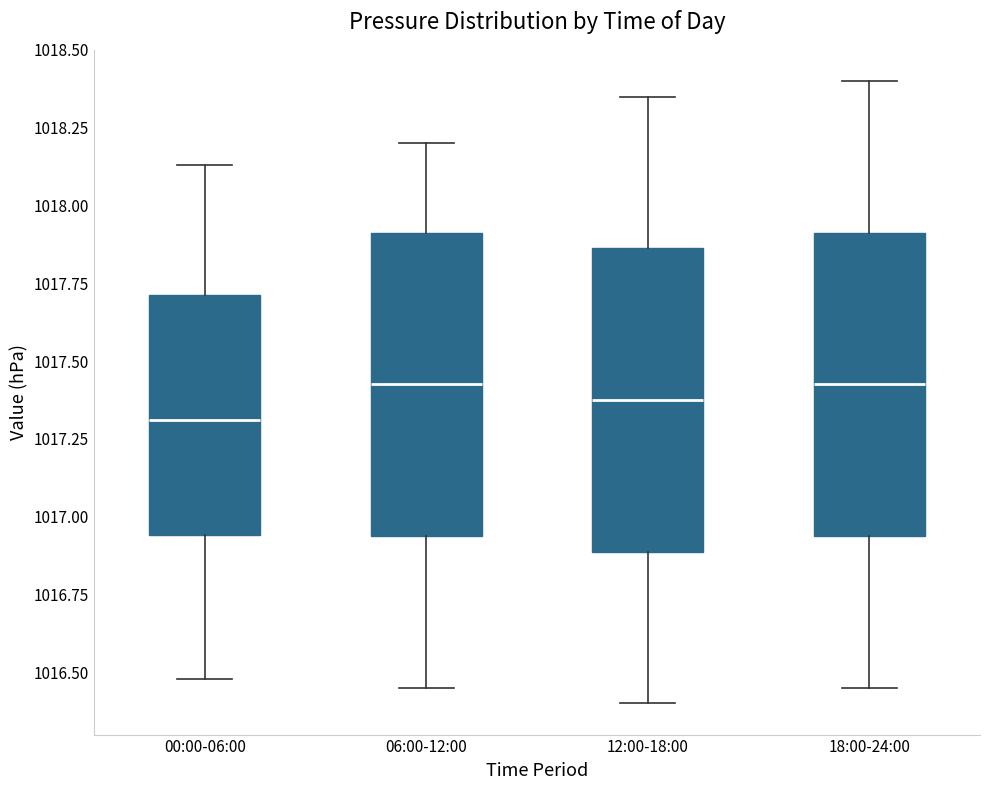

Reading left to right, read every box against the y-axis: the position of its median line, the range the box covers, and the ends of its whiskers. The values are not printed on the chart, so give them approximately, as read against the axis.

00:00-06:00: median 1017.30, box 1016.95 to 1017.70, whiskers 1016.50 to 1018.15
06:00-12:00: median 1017.45, box 1016.95 to 1017.90, whiskers 1016.45 to 1018.20
12:00-18:00: median 1017.40, box 1016.90 to 1017.85, whiskers 1016.40 to 1018.35
18:00-24:00: median 1017.45, box 1016.95 to 1017.90, whiskers 1016.45 to 1018.40